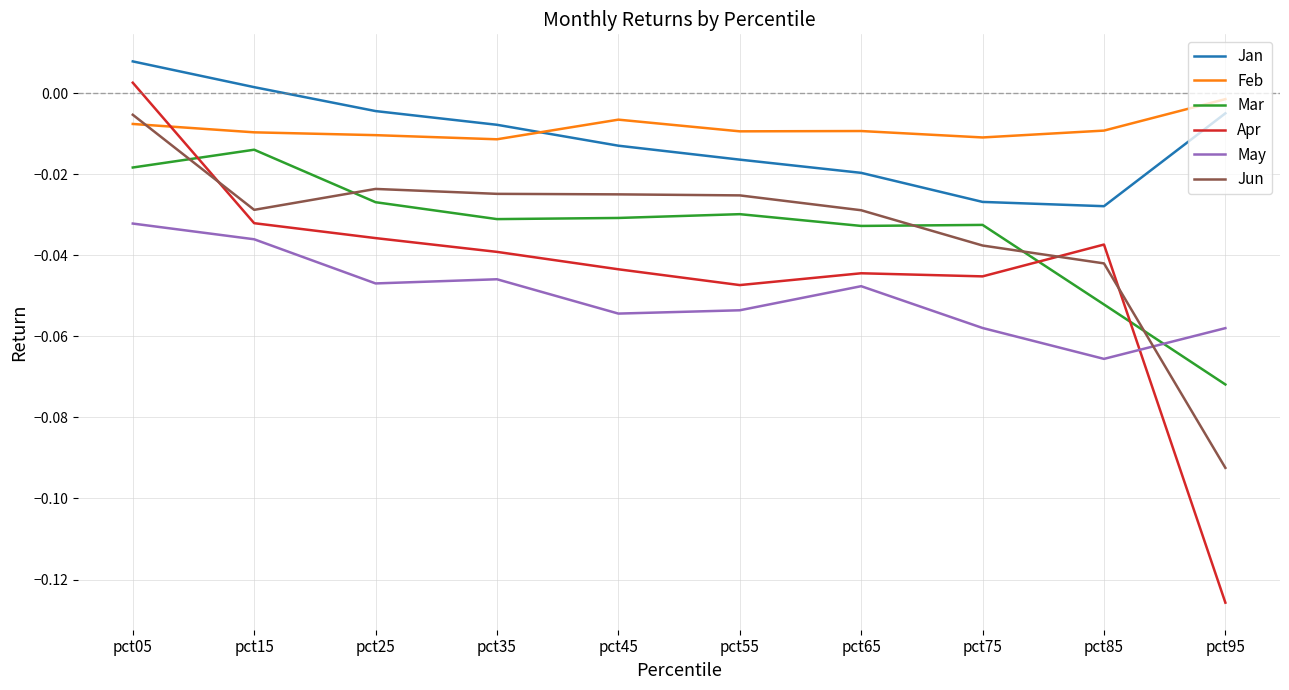

List the series in order of their peak value, highest first.

Jan, Apr, Feb, Jun, Mar, May